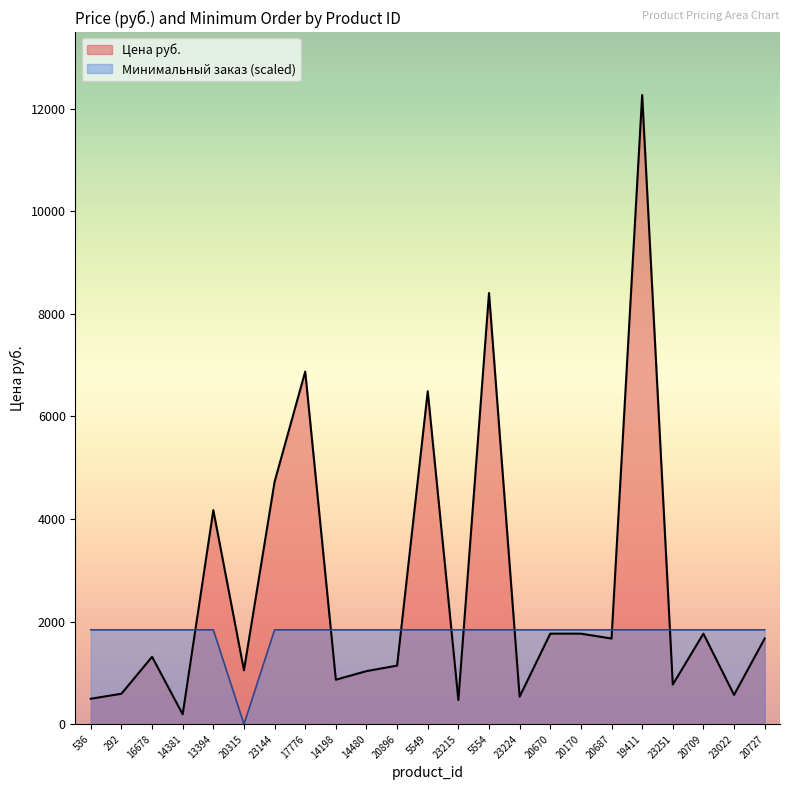

At which category is the sum across all series the highest?

19411